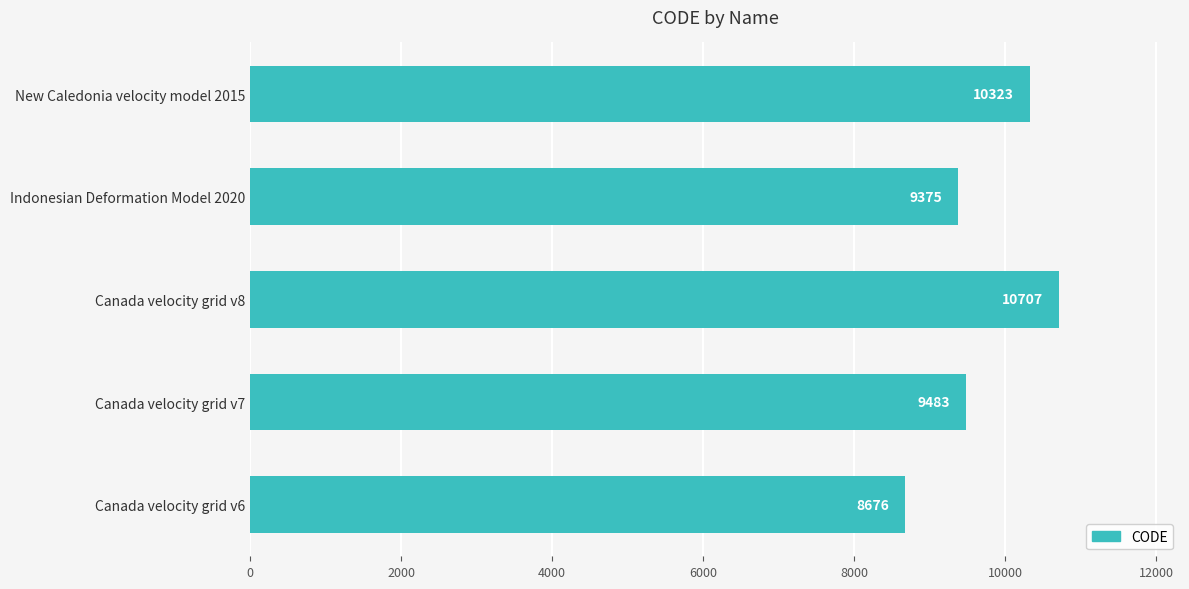

Which category has the lowest value across all series?

Canada velocity grid v6